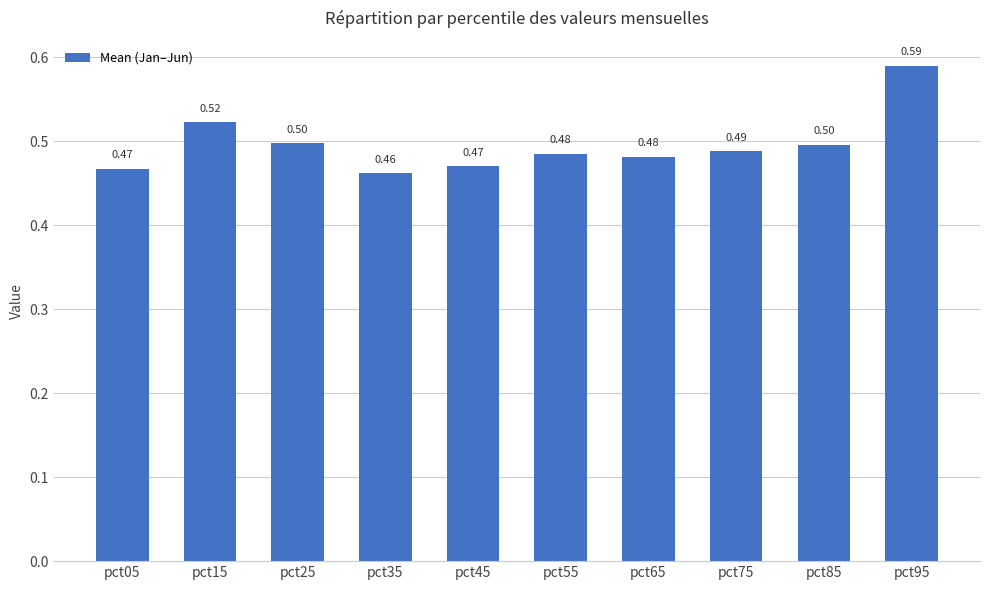

Which label corresponds to the smallest value in the chart?

pct35